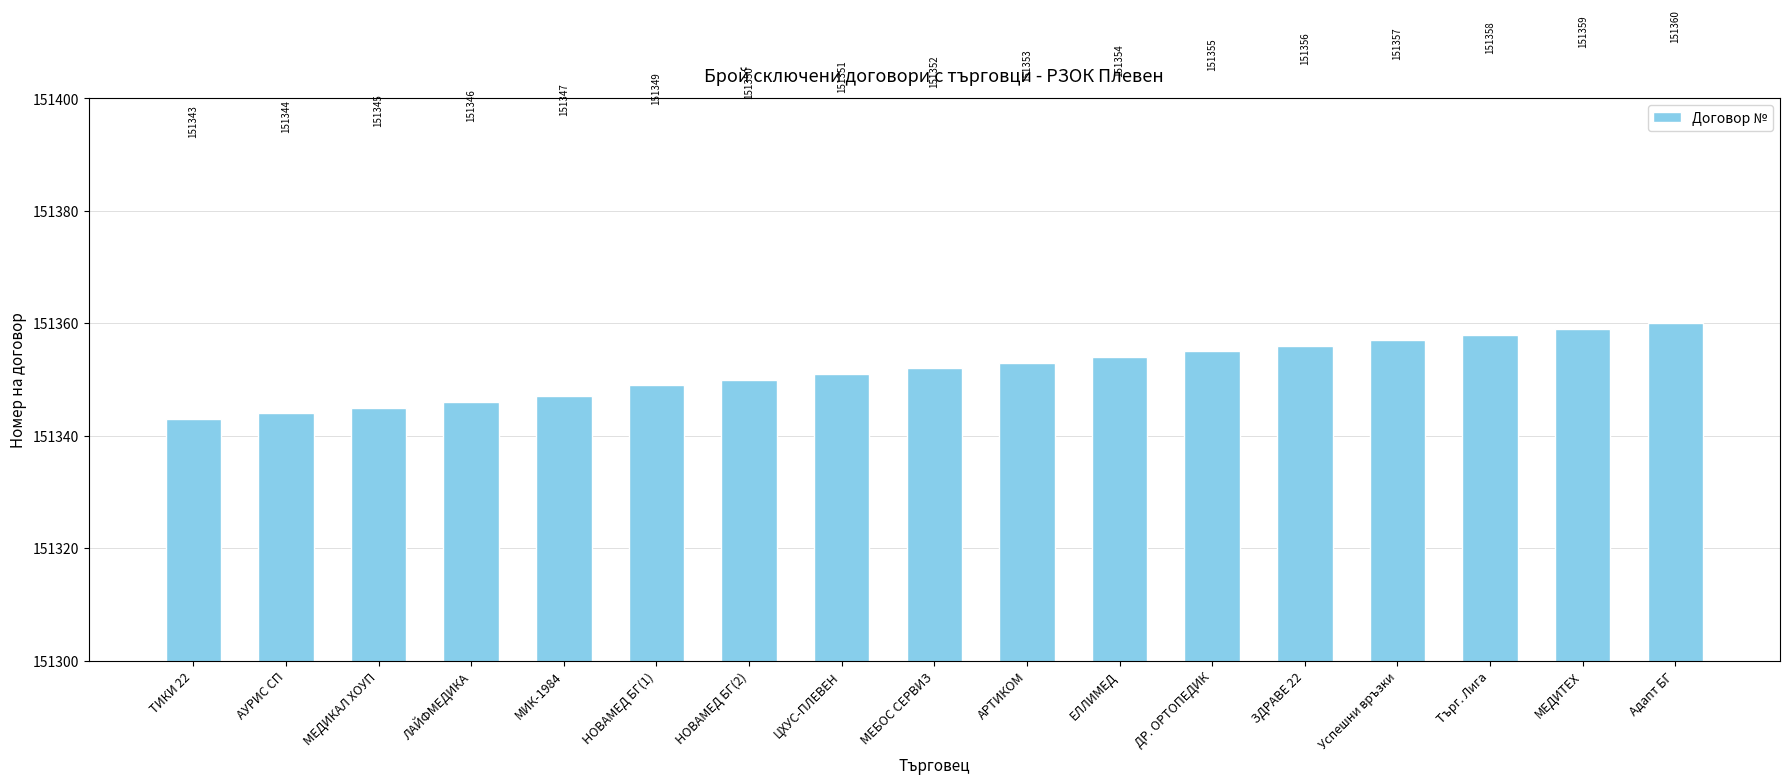

What is the label of the 10th bar from the right?

ЦХУС-ПЛЕВЕН